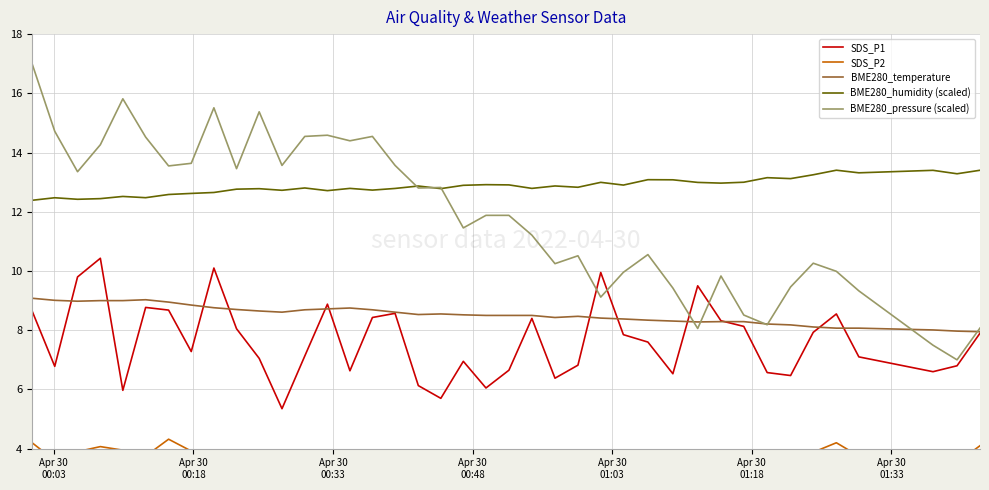

True or false: SDS_P1 and BME280_humidity (scaled) cross at least once.

False